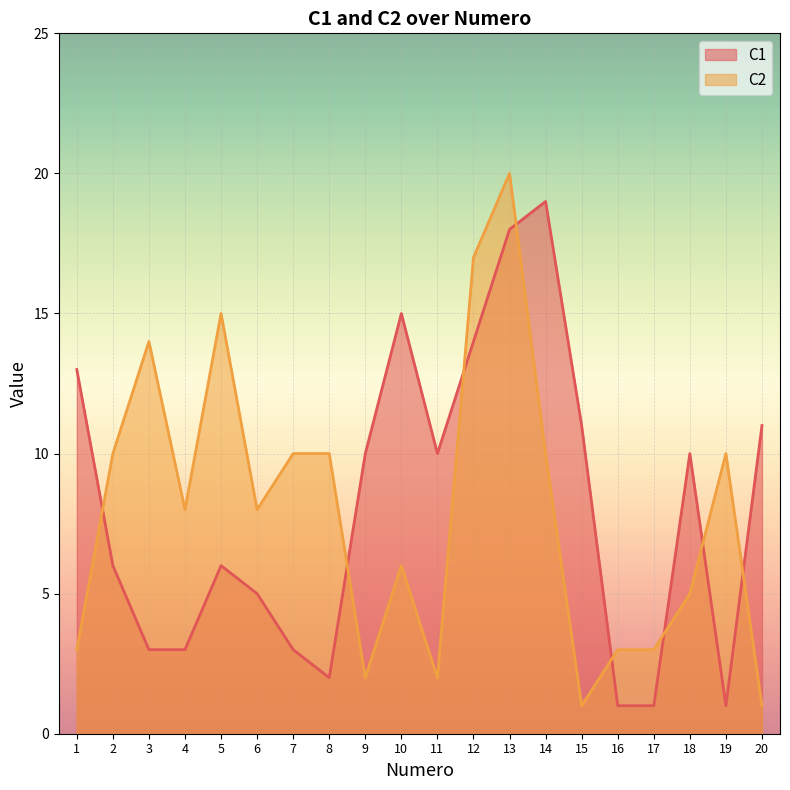

Reading left to right, transcribe all the data shown in this chart.

C1: 1=13	2=6	3=3	4=3	5=6	6=5	7=3	8=2	9=10	10=15	11=10	12=14	13=18	14=19	15=11	16=1	17=1	18=10	19=1	20=11
C2: 1=3	2=10	3=14	4=8	5=15	6=8	7=10	8=10	9=2	10=6	11=2	12=17	13=20	14=10	15=1	16=3	17=3	18=5	19=10	20=1